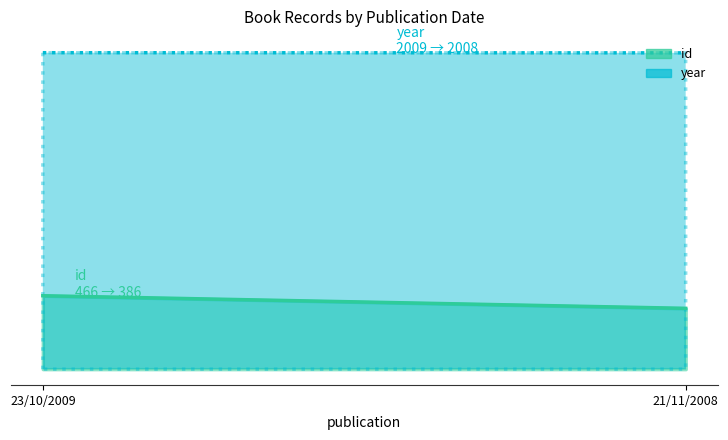

Which series changed the most between 23/10/2009 and 21/11/2008?

id